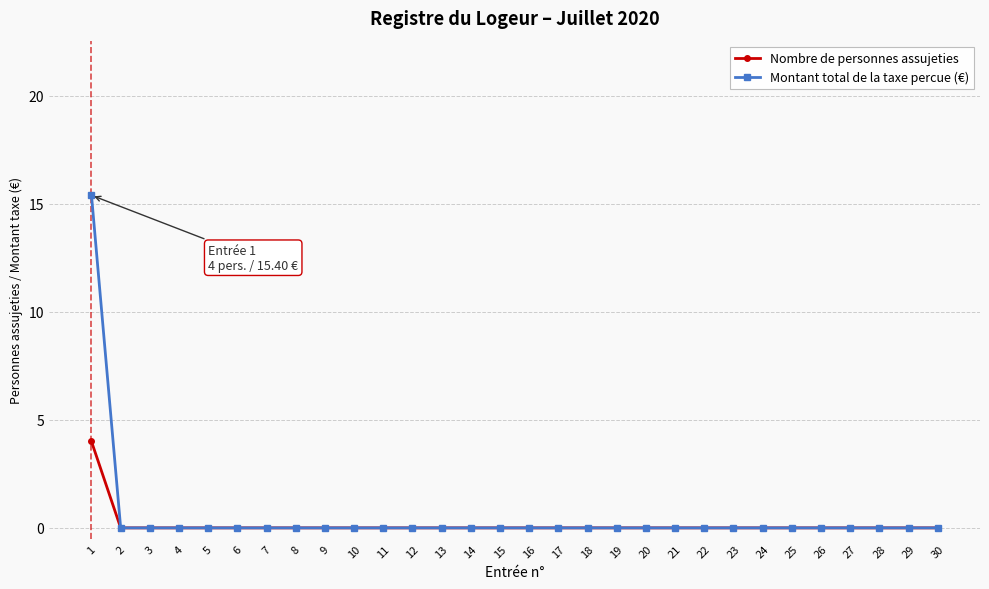

At how many categories does at least one series exceed 2?

1